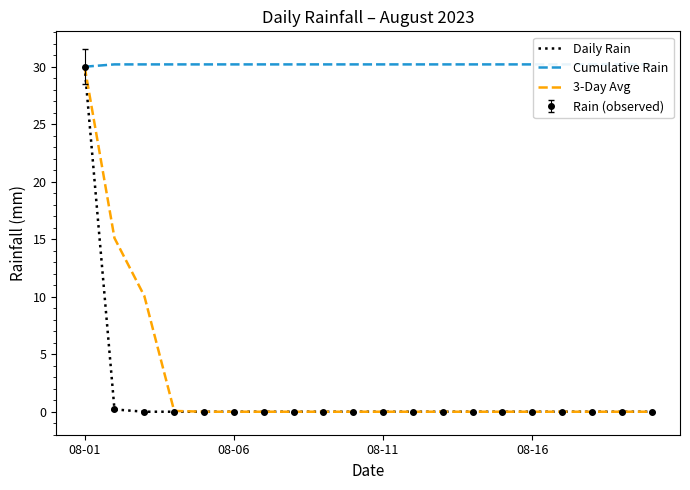

What is the sum of all Cumulative Rain values?

603.8